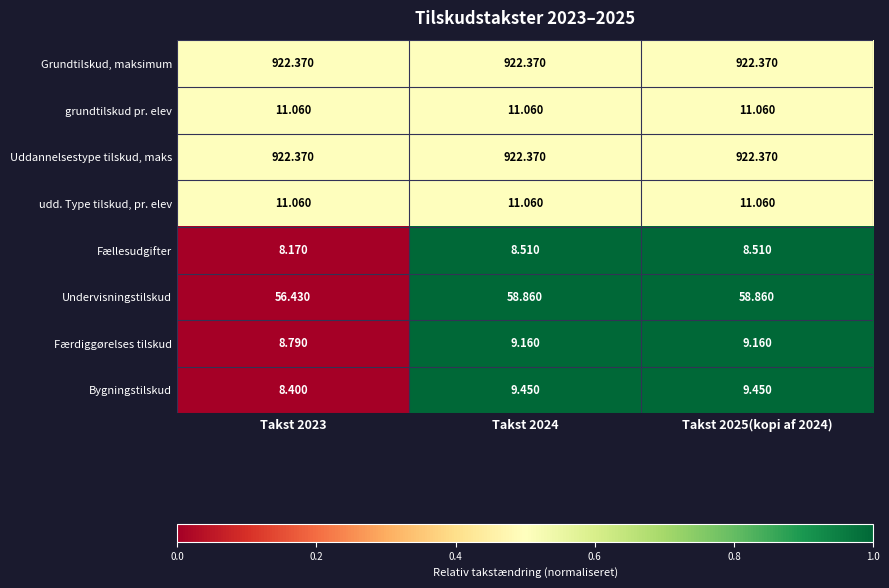

Is the value of grundtilskud pr. elev at Takst 2025(kopi af 2024) greater than the value of Uddannelsestype tilskud, maks at Takst 2024?

No